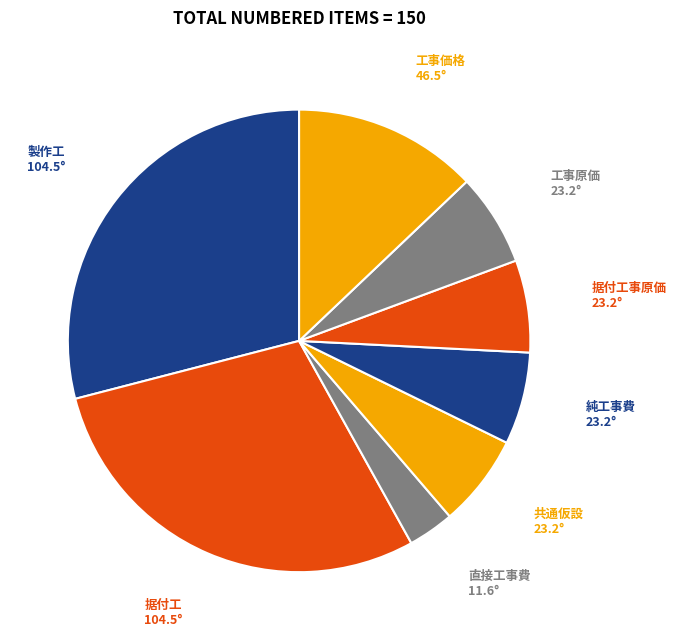

Which slice is the smallest?

直接工事費